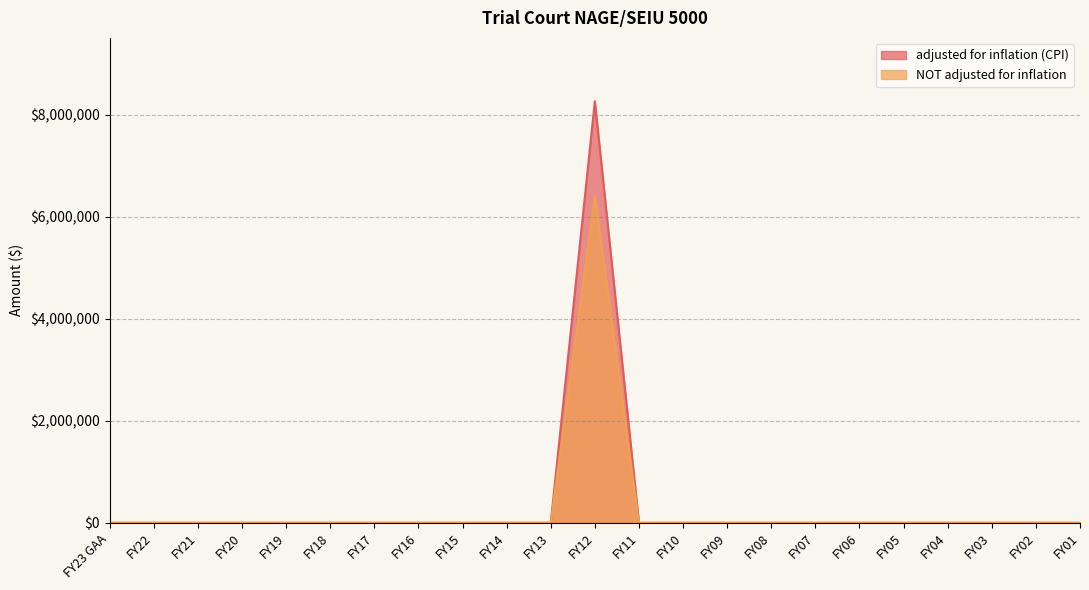

Where is the first local maximum for adjusted for inflation (CPI)?

FY12